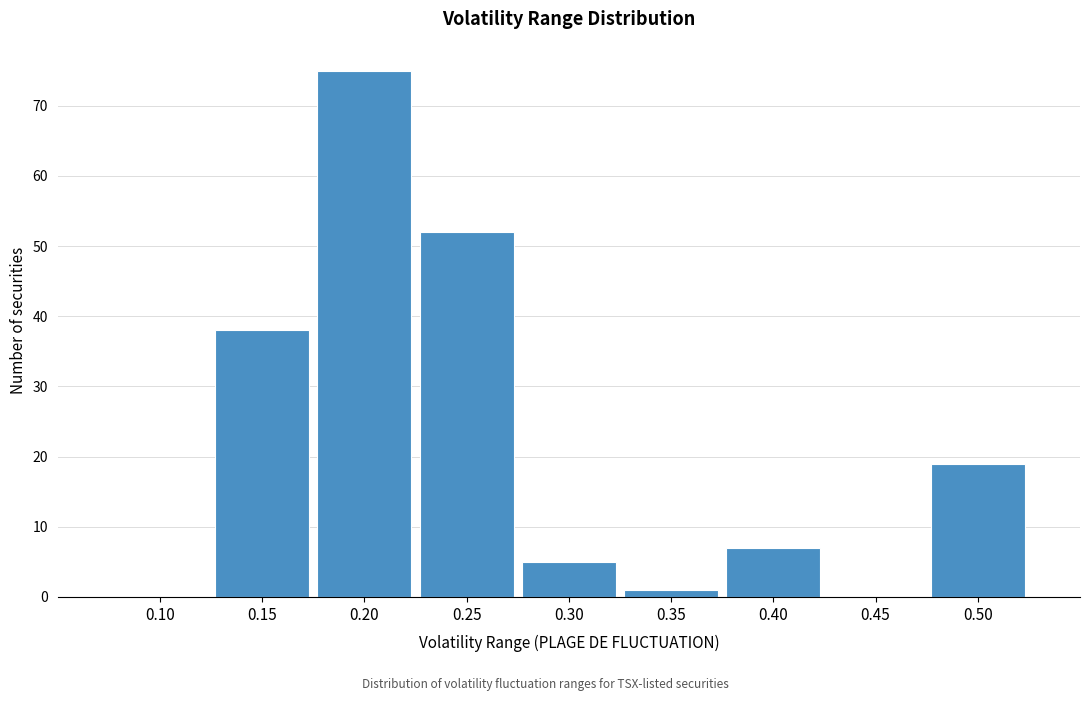

Reading left to right, transcribe all the data shown in this chart.

0.10=0	0.15=38	0.20=75	0.25=52	0.30=5	0.35=1	0.40=7	0.45=0	0.50=19